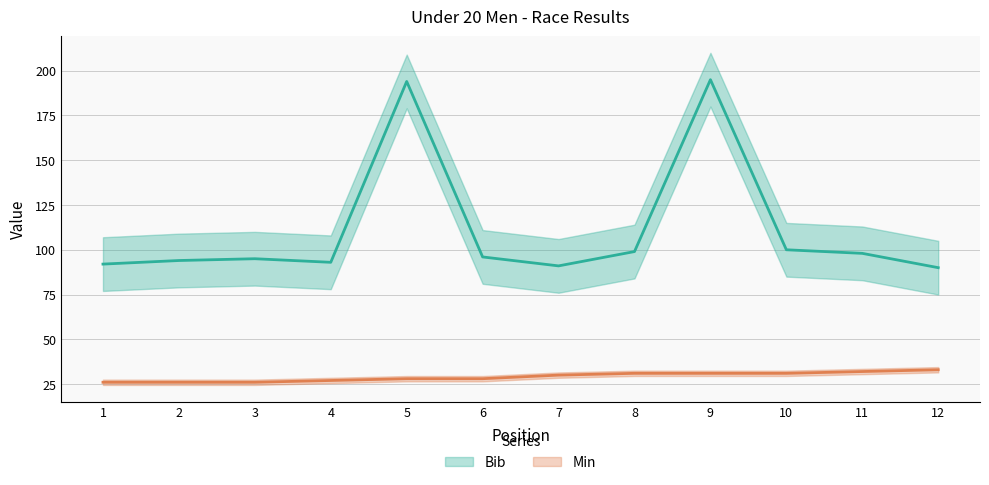

What is the maximum value shown in the chart?

195